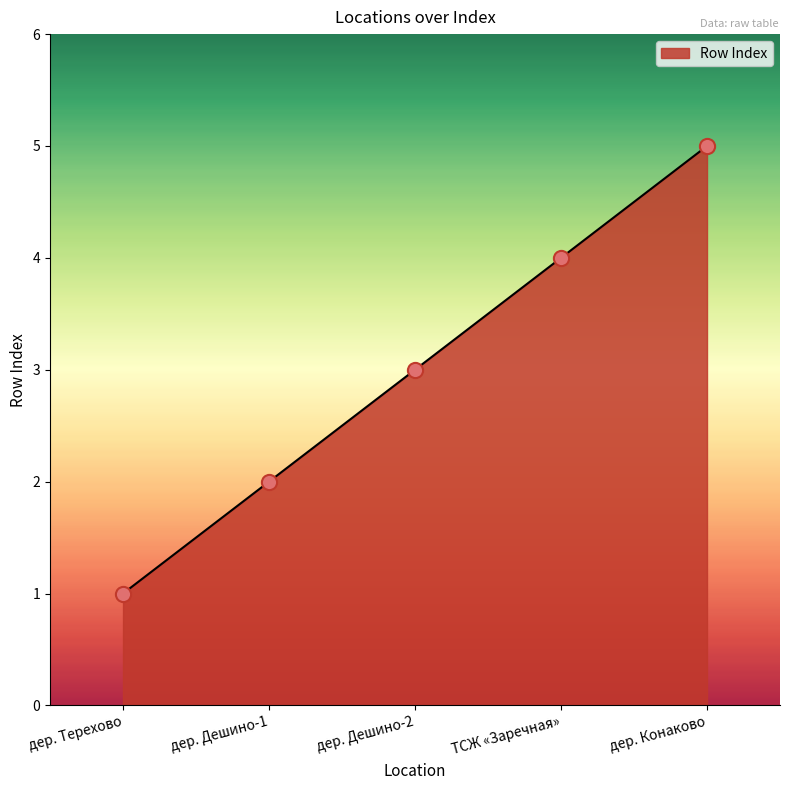

What is the ratio of the value at дер. Терехово to the value at дер. Дешино-2?

0.3